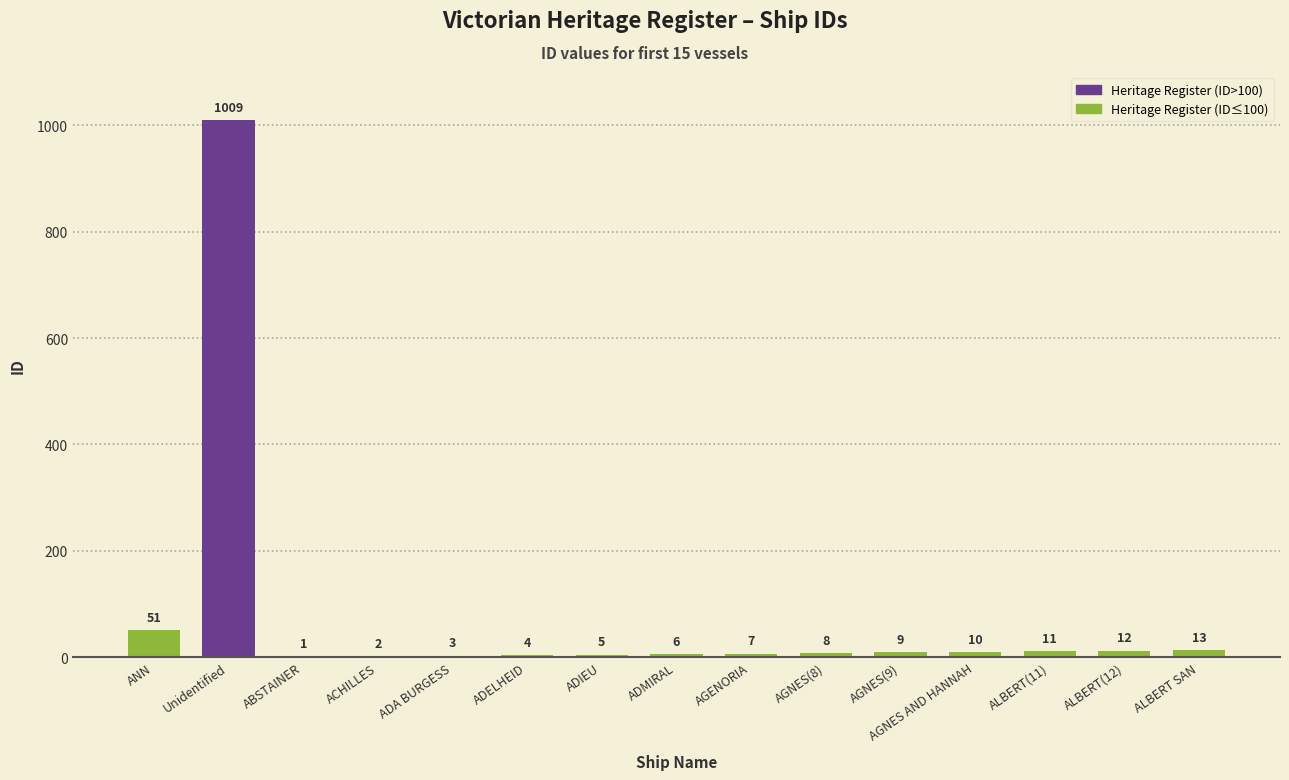

Reading right to left, list all the values displayed in this chart.

13	12	11	10	9	8	7	6	5	4	3	2	1	1009	51